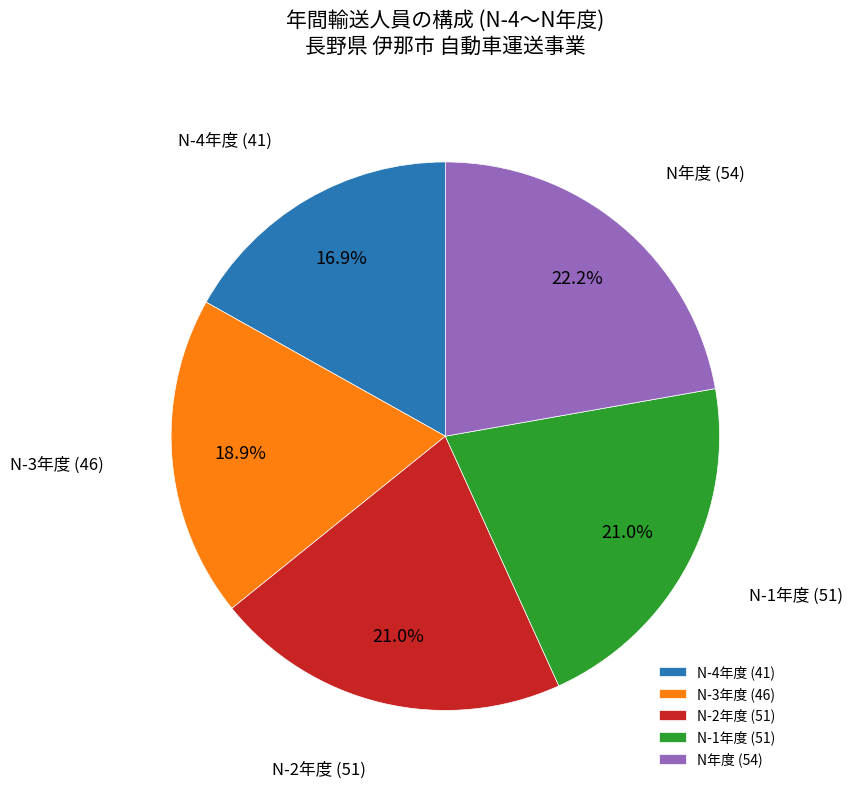

Does any single category account for the majority?

No